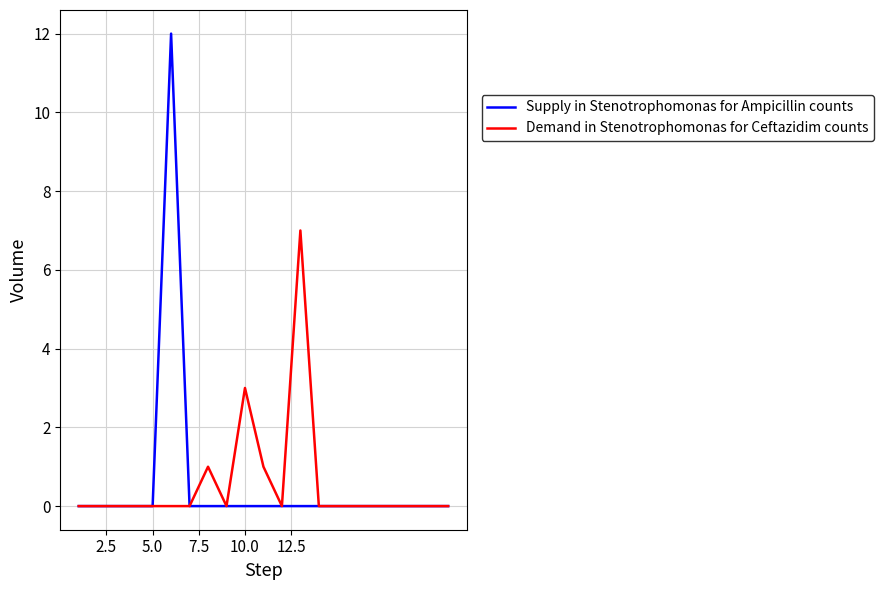

What is the greatest value displayed?

12